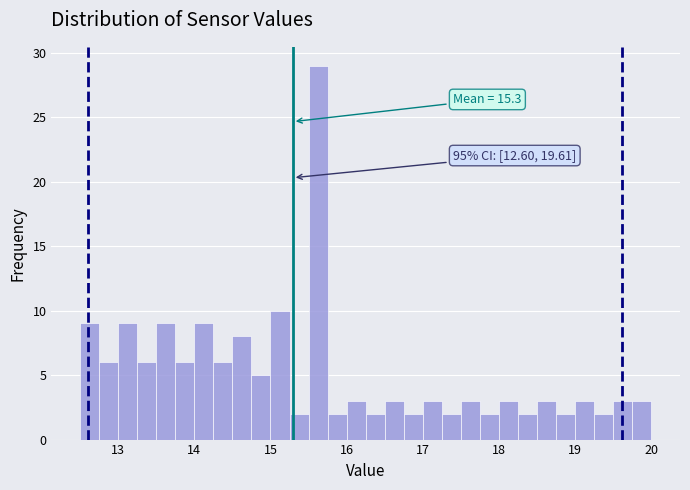

Read against the x-axis, roughly where is the centre of the tallest bar?

15.6